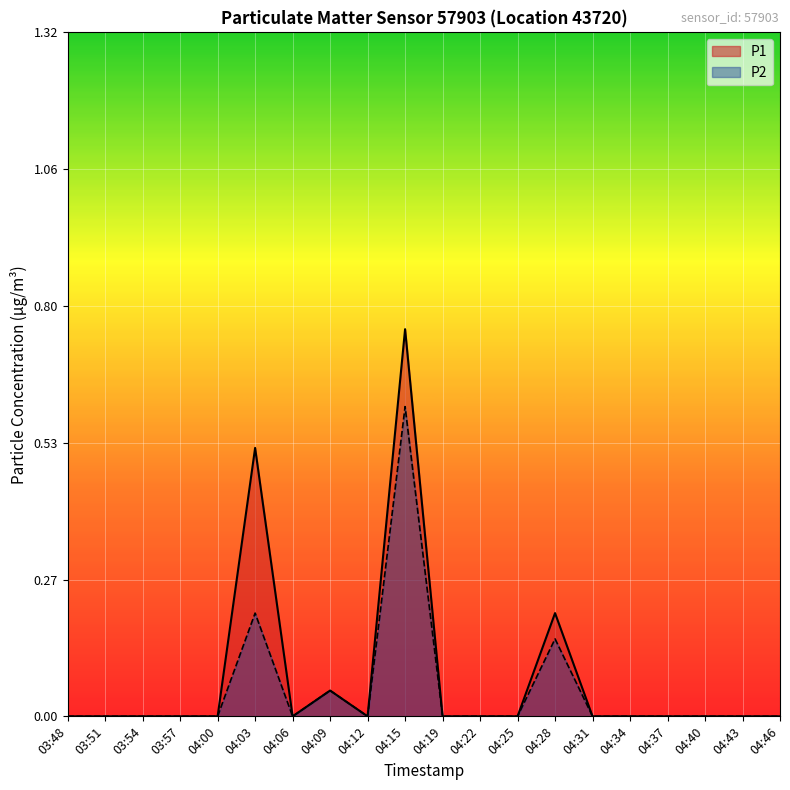

Reading right to left, list all the values displayed in this chart.

P1: 04:46=0.0	04:43=0.0	04:40=0.0	04:37=0.0	04:34=0.0	04:31=0.0	04:28=0.2	04:25=0.0	04:22=0.0	04:19=0.0	04:15=0.8	04:12=0.0	04:09=0.1	04:06=0.0	04:03=0.5	04:00=0.0	03:57=0.0	03:54=0.0	03:51=0.0	03:48=0.0
P2: 04:46=0.0	04:43=0.0	04:40=0.0	04:37=0.0	04:34=0.0	04:31=0.0	04:28=0.1	04:25=0.0	04:22=0.0	04:19=0.0	04:15=0.6	04:12=0.0	04:09=0.1	04:06=0.0	04:03=0.2	04:00=0.0	03:57=0.0	03:54=0.0	03:51=0.0	03:48=0.0